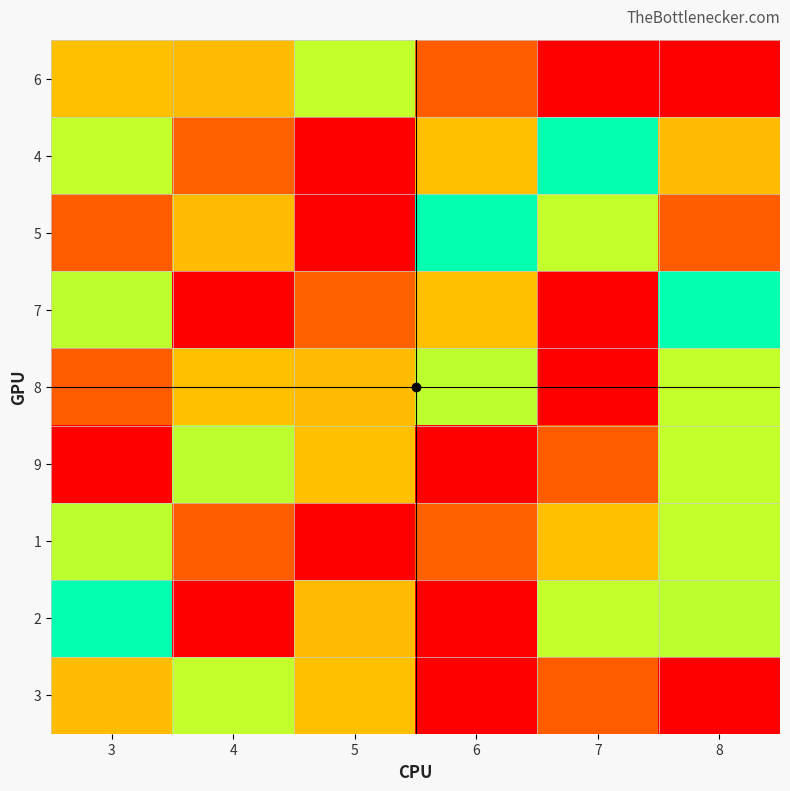

How many data points does each series have?

6